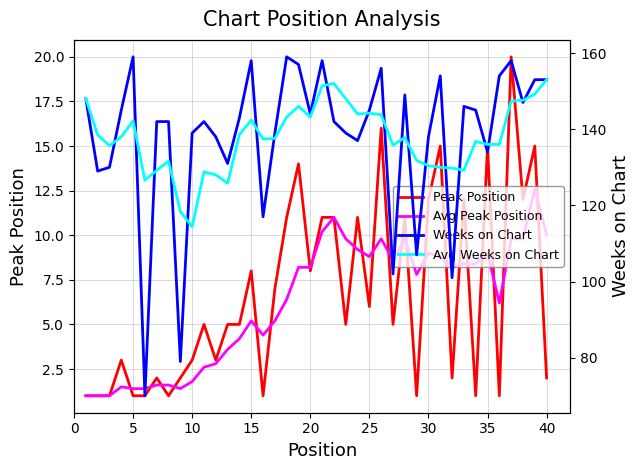

List the series in order of their peak value, highest first.

Weeks on Chart, Avg Weeks on Chart, Peak Position, Avg Peak Position